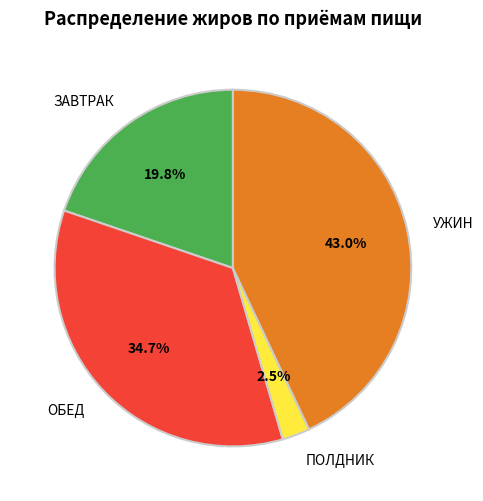

To the nearest percent, what is the average slice percentage?

25%